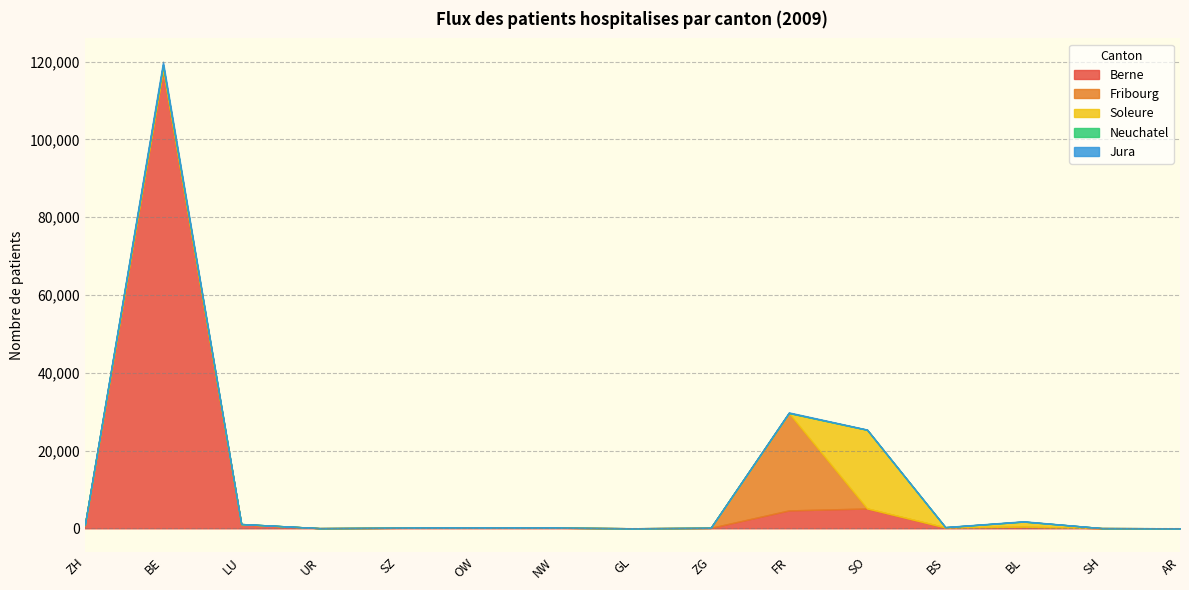

After their last crossing, which series has the higher values: Berne or Fribourg?

Berne